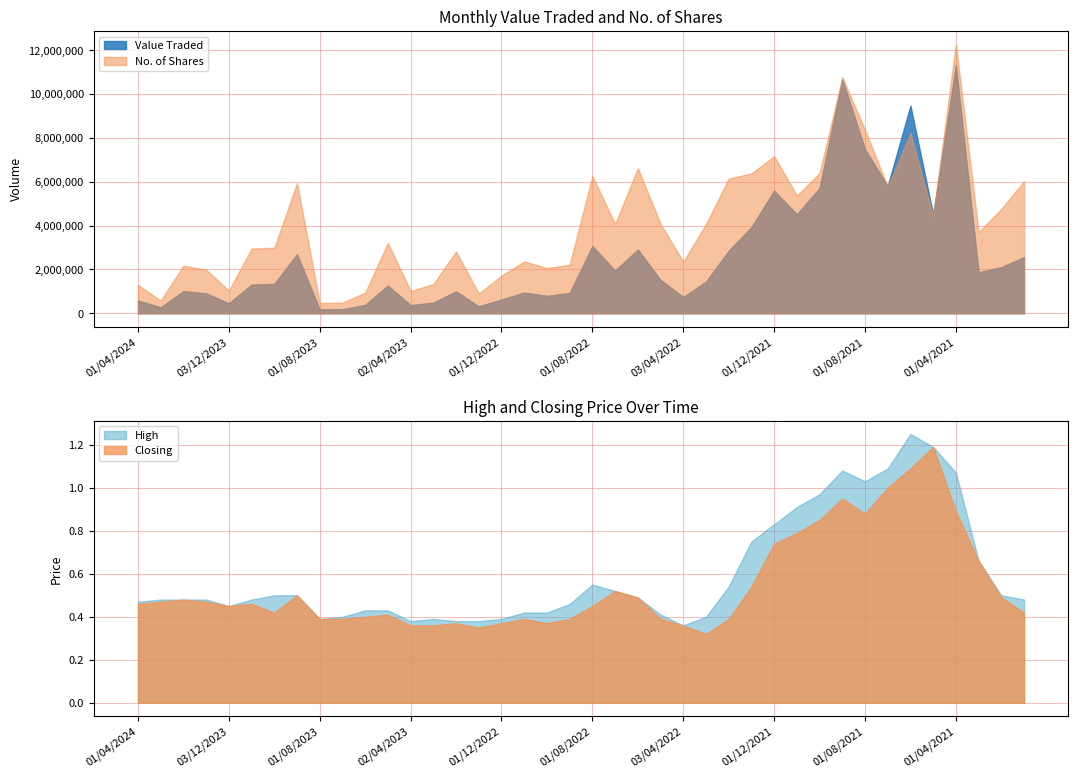

How many times do Value Traded and No. of Shares cross each other?

2